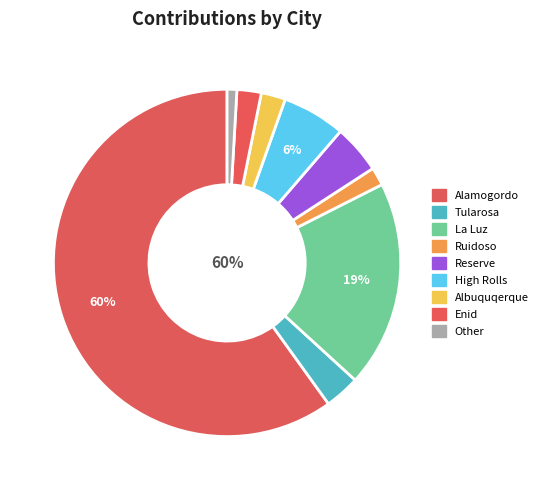

Is Enid the majority of the pie?

No